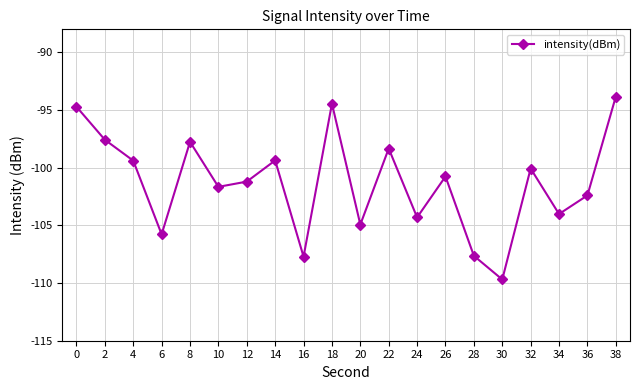

Is it true that the value at 16 is -144.3?

False